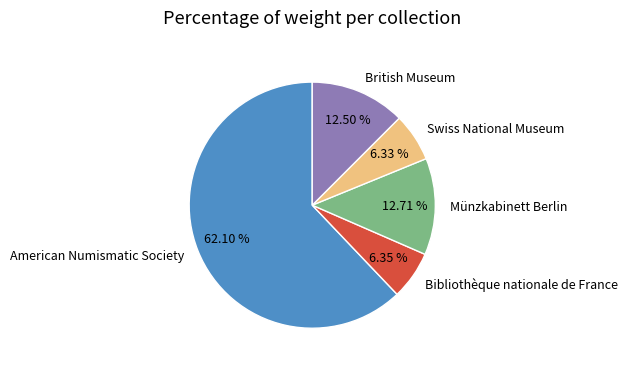

What is the total percentage of Swiss National Museum and American Numismatic Society?

68.4%